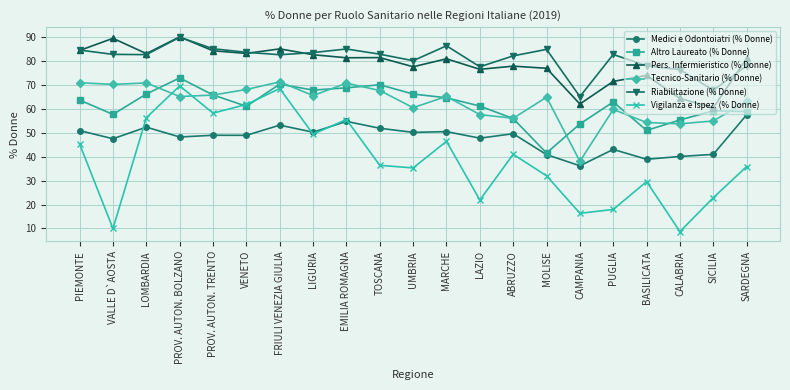

The Altro Laureato (% Donne) series shows 41.5 at MOLISE. True or false?

True